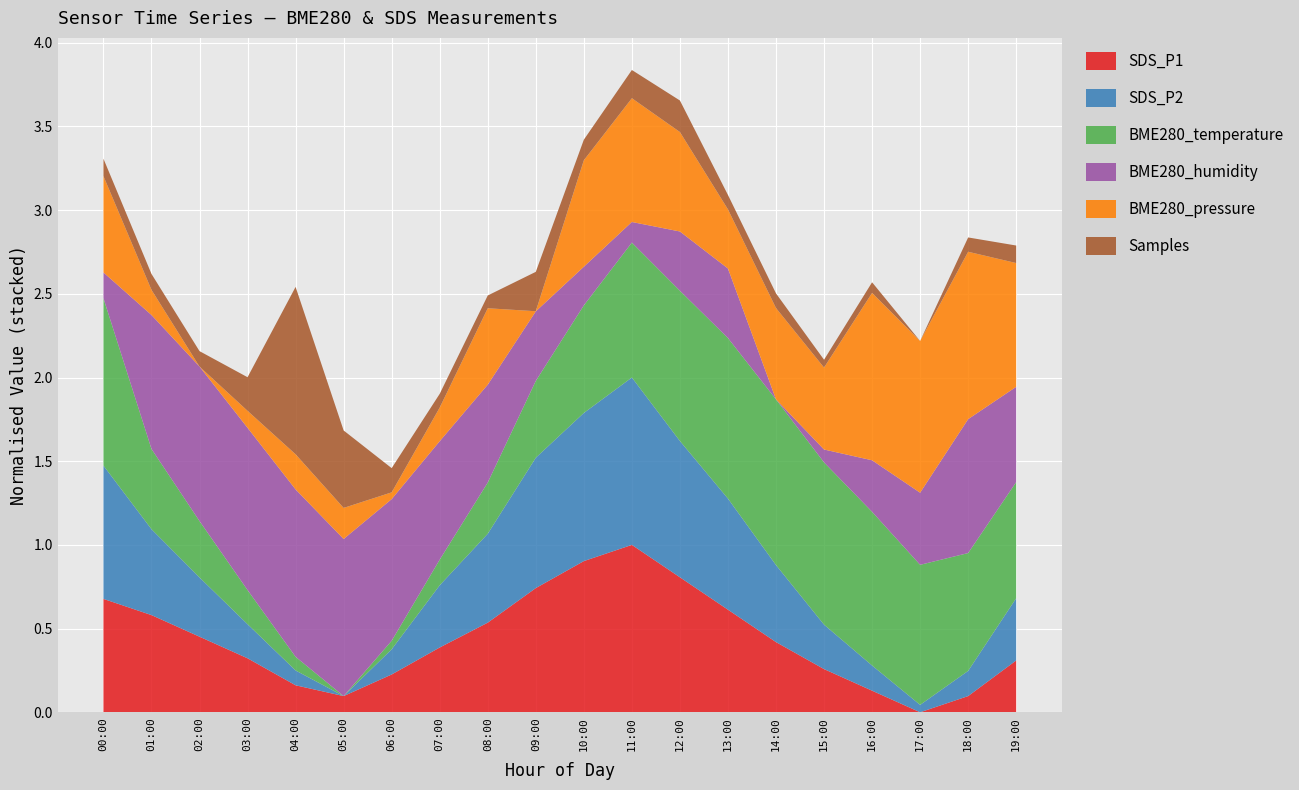

What is the total value across all series at 11:00?

3.8